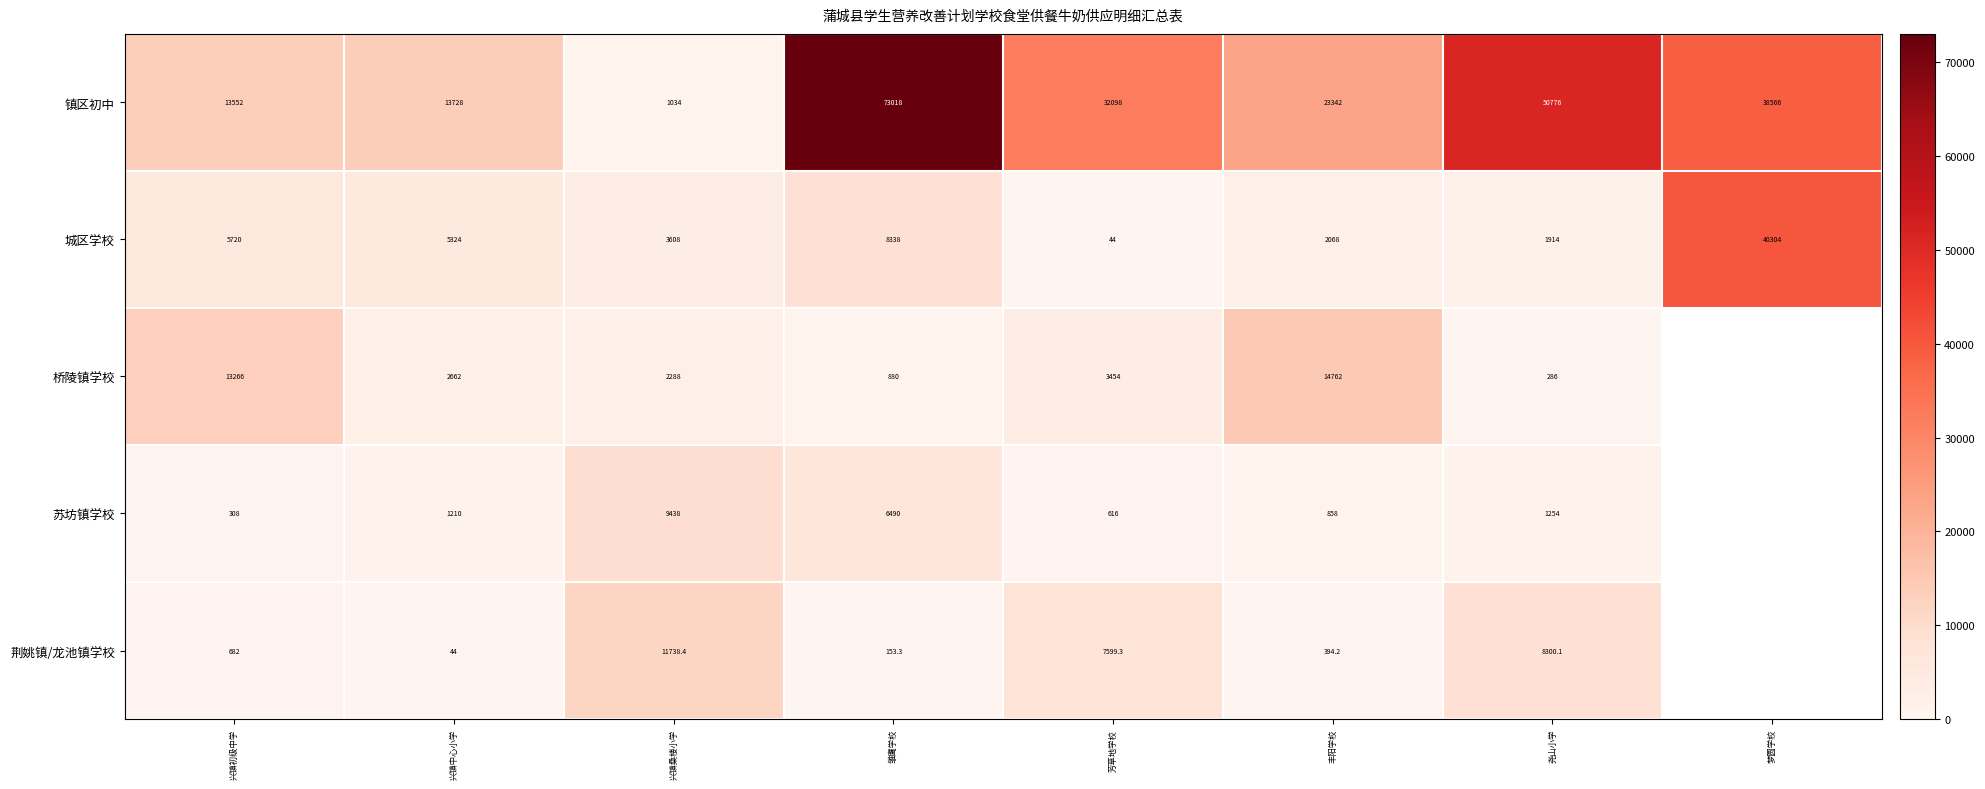

Is it true that 镇区初中 equals 32098.0 at 芳草地学校?

True